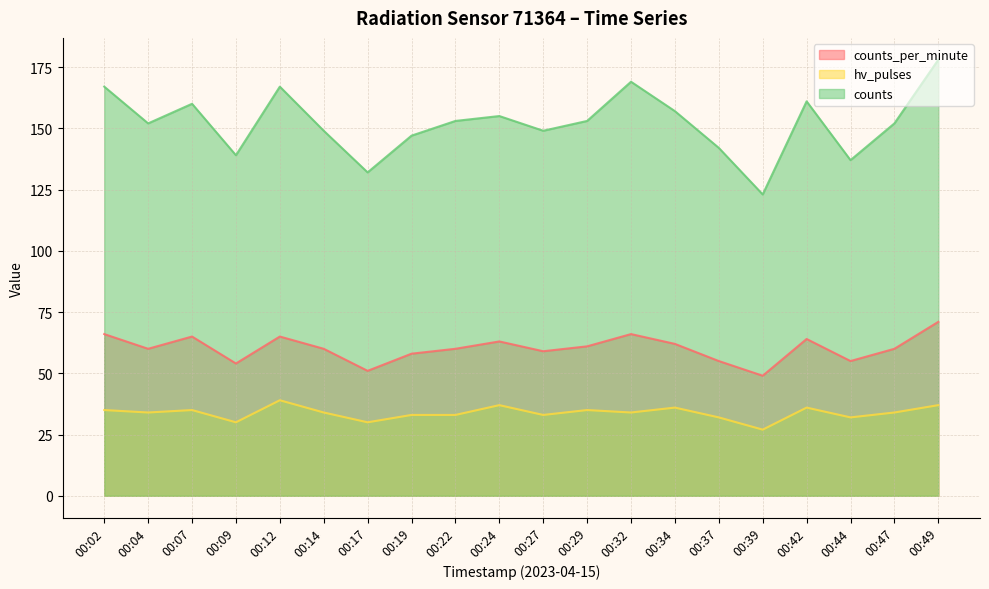

At which category is the sum across all series the highest?

00:49